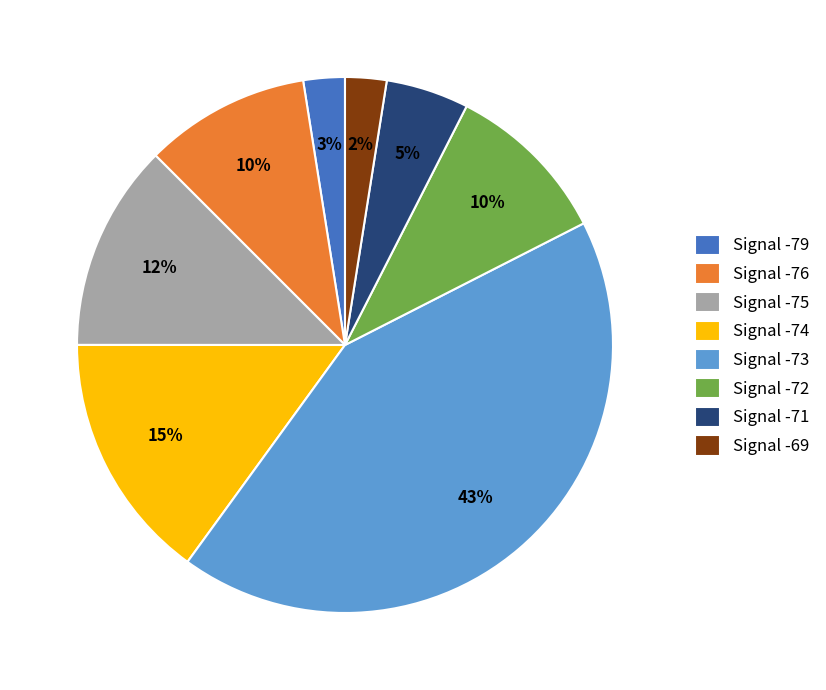

Is there any slice that represents more than half of the pie?

No